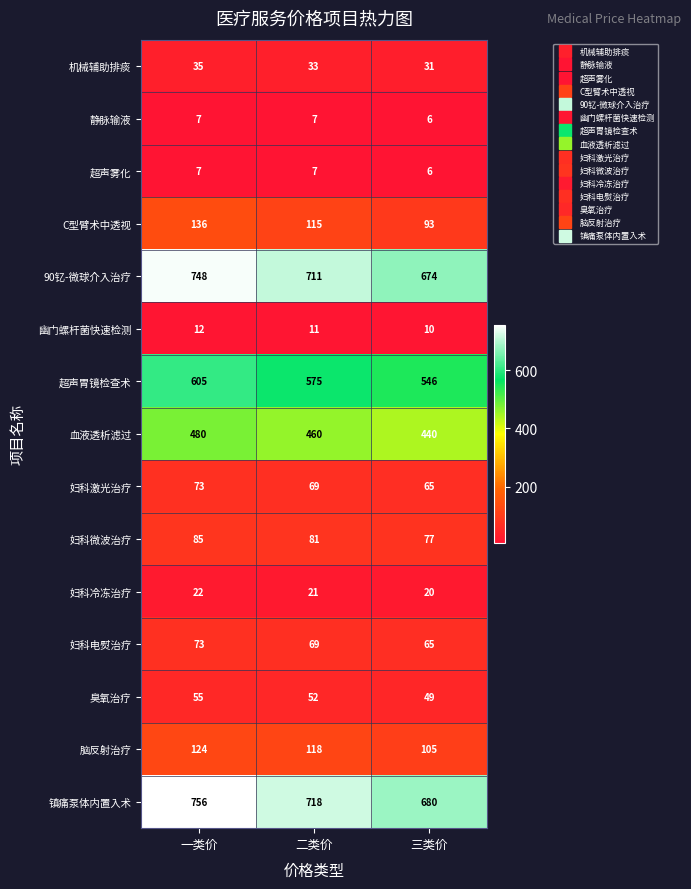

Between 一类价 and 二类价, which series saw the biggest shift?

镇痛泵体内置入术